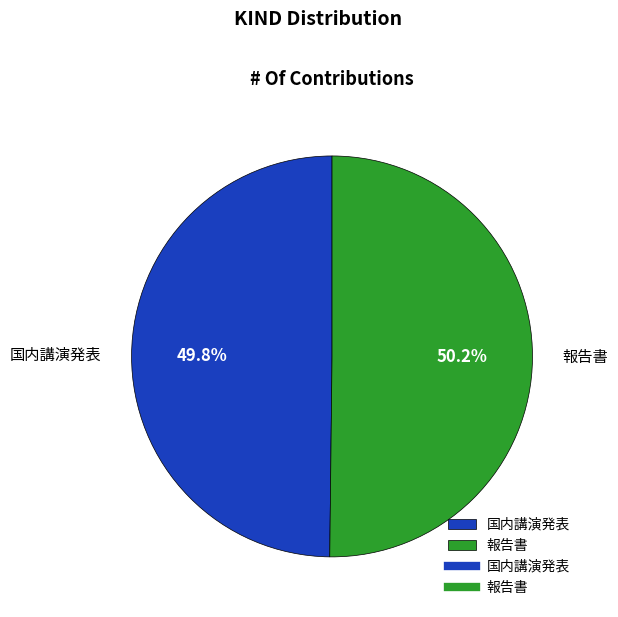

What percentage is NOT represented by 国内講演発表?

50.2%